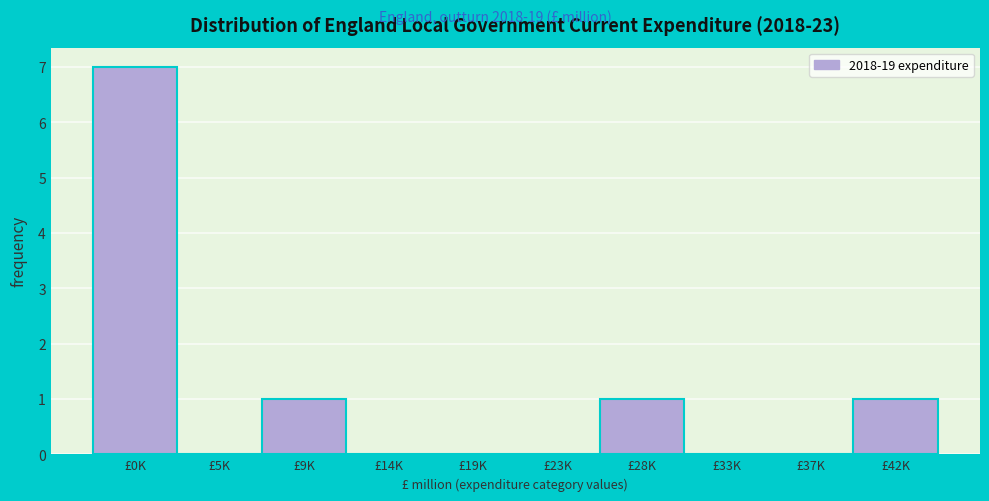

Reading left to right, list all the values displayed in this chart.

£0K=7	£5K=0	£9K=1	£14K=0	£19K=0	£23K=0	£28K=1	£33K=0	£37K=0	£42K=1